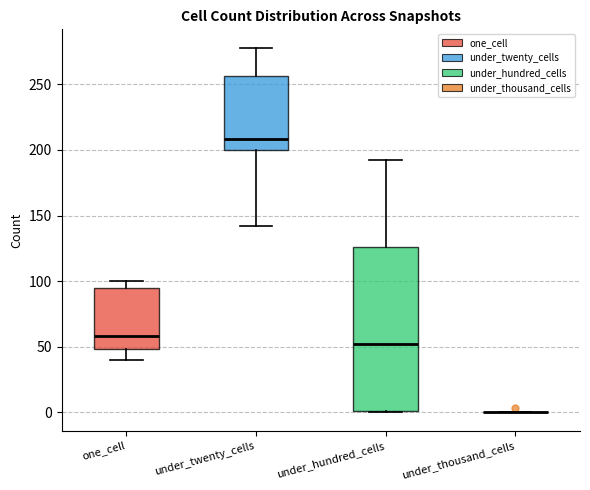

Where does the upper whisker of the box for under_twenty_cells end on the y-axis? The values are not printed on the chart, so give them approximately, as read against the axis.

280